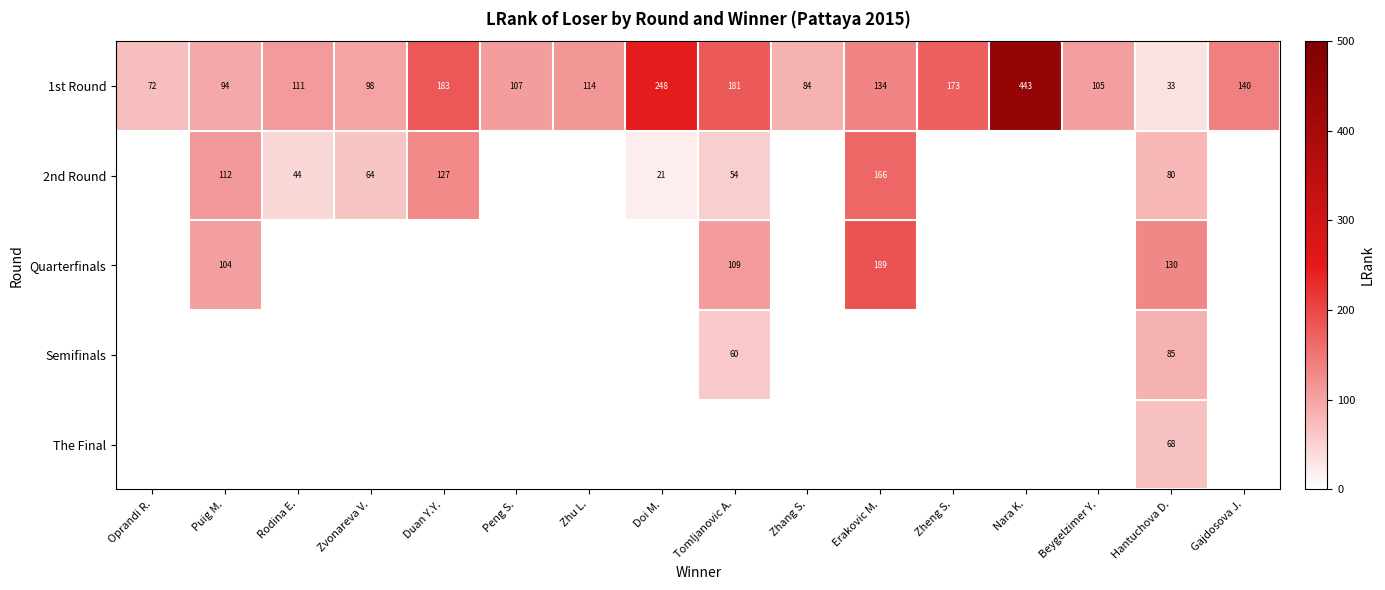

Which has a higher value, Zheng S. or Rodina E.?

Zheng S.